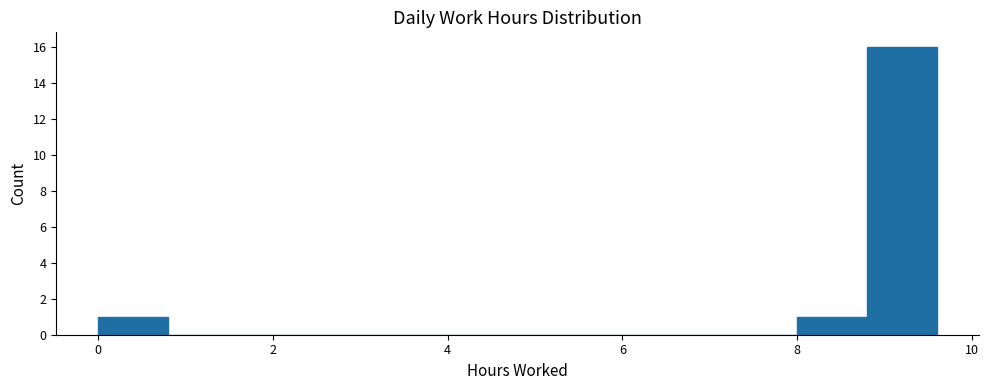

Reading left to right, transcribe this chart: for each bar, give the range it covers on the x-axis and its height. The values are not printed on the chart, so give them approximately, as read against the axis.

0.0 to 0.8: 1
0.8 to 1.6: 0
1.6 to 2.4: 0
2.4 to 3.2: 0
3.2 to 4.0: 0
4.0 to 4.8: 0
4.8 to 5.6: 0
5.6 to 6.4: 0
6.4 to 7.2: 0
7.2 to 8.0: 0
8.0 to 8.8: 1
8.8 to 9.6: 16